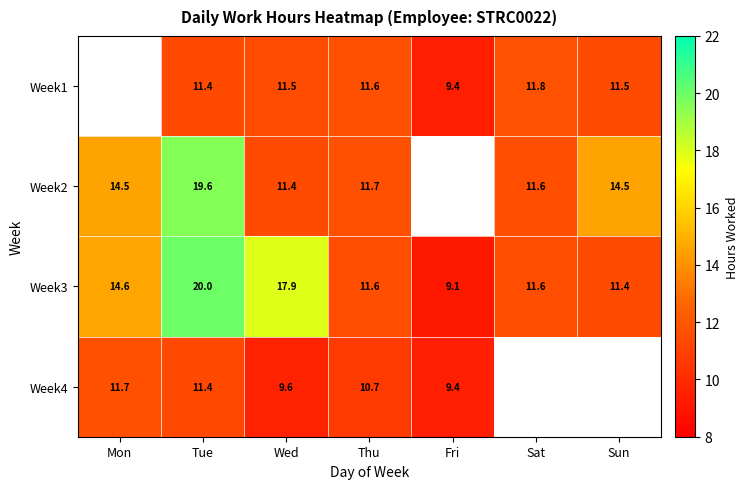

At which label is Week3 closest to 14?

Mon